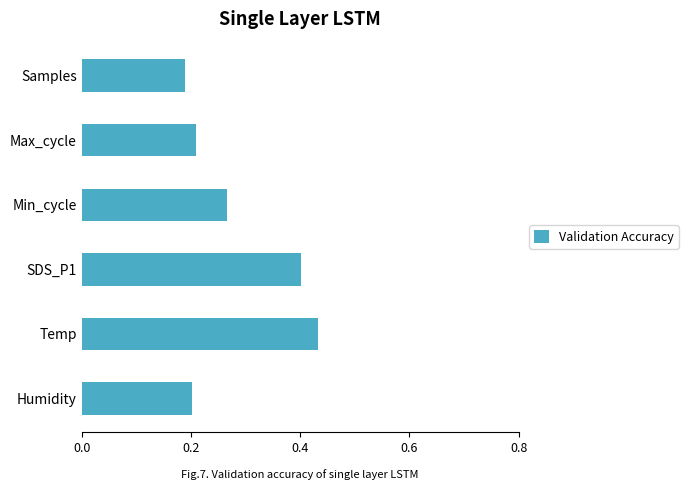

The value at Max_cycle is 0.2. True or false?

True